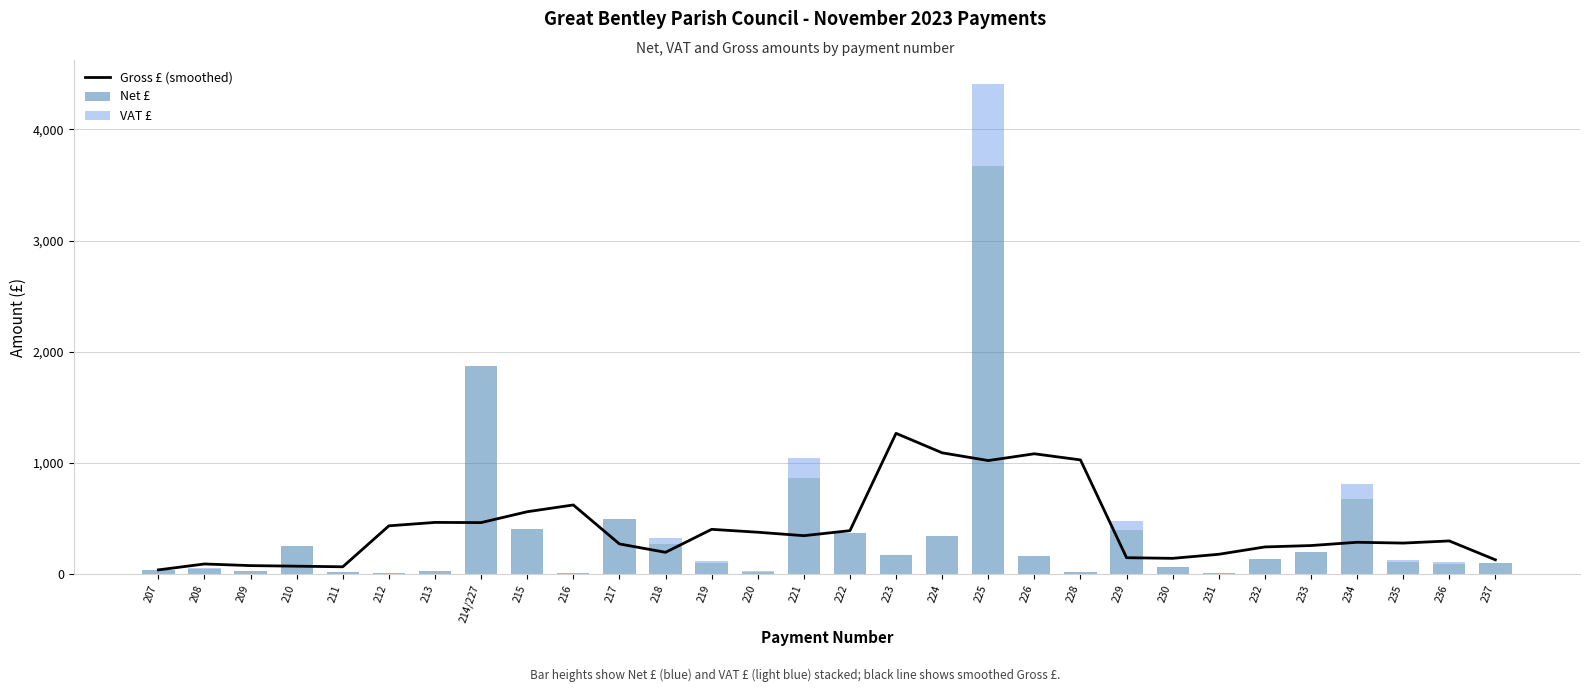

Which series has the largest total across all categories?

Gross £ (smoothed)